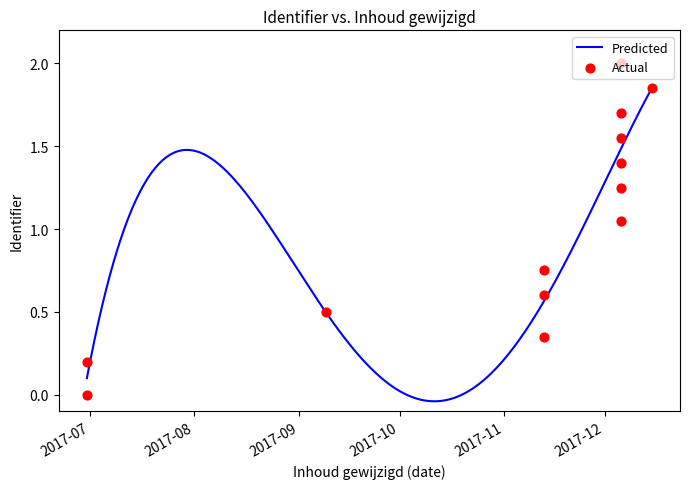

Which has a higher value, 2017-12-06 or 2017-06-30?

2017-12-06